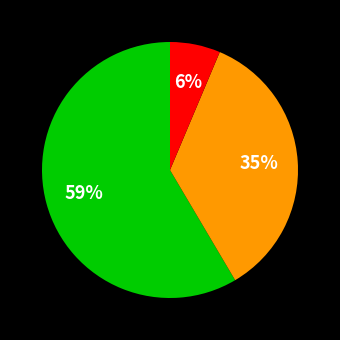

Is there a majority slice in this chart?

Yes